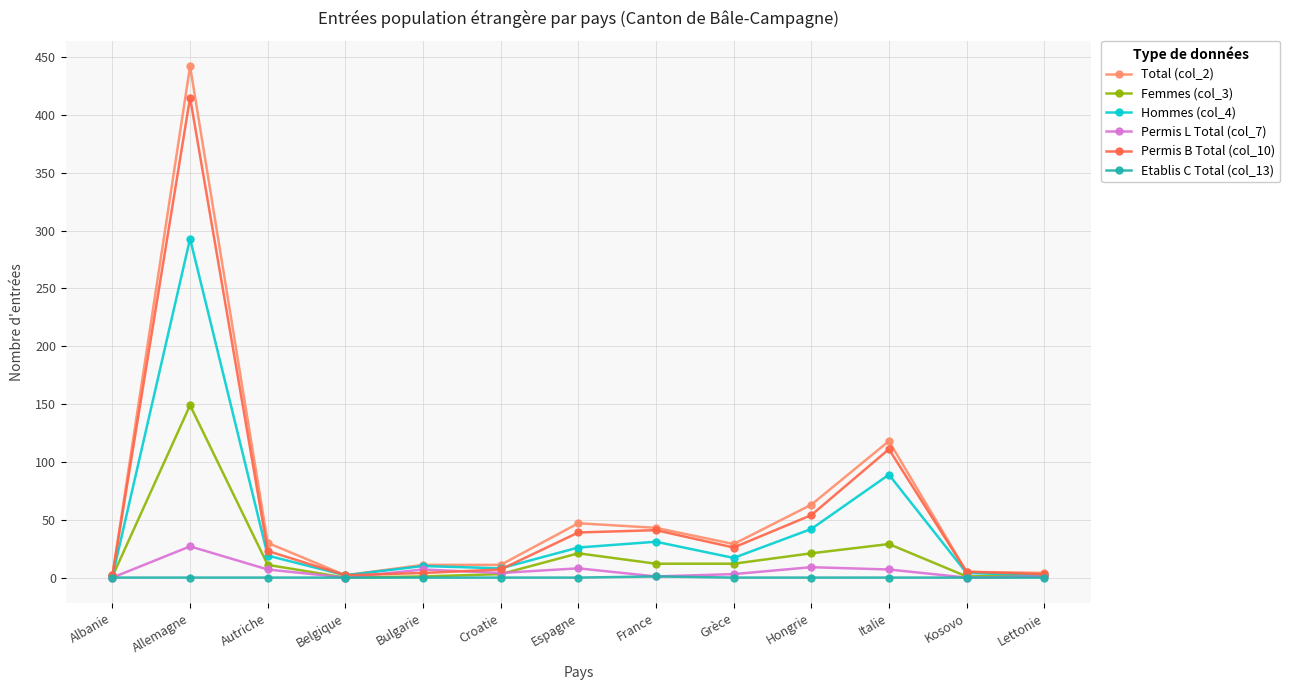

At which category is the sum across all series the highest?

Allemagne